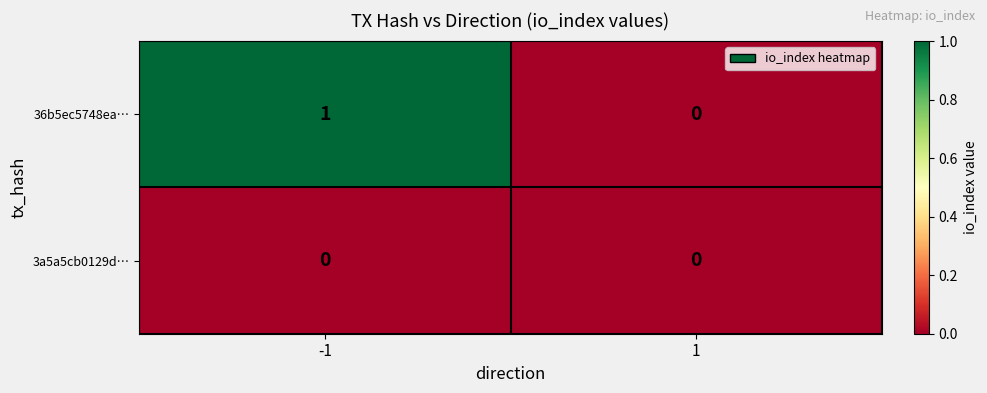

Which series has the largest total across all categories?

36b5ec5748ea…